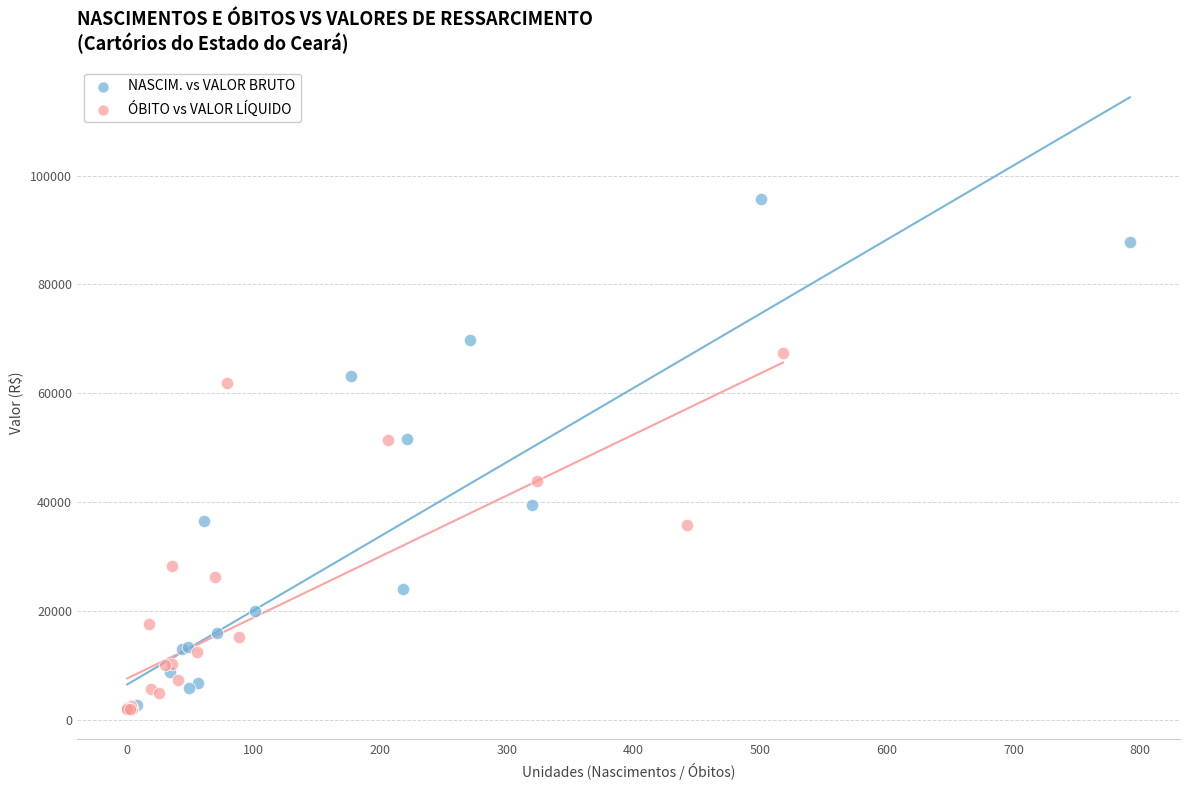

Which series has the widest spread of Y values?

NASCIM. vs VALOR BRUTO